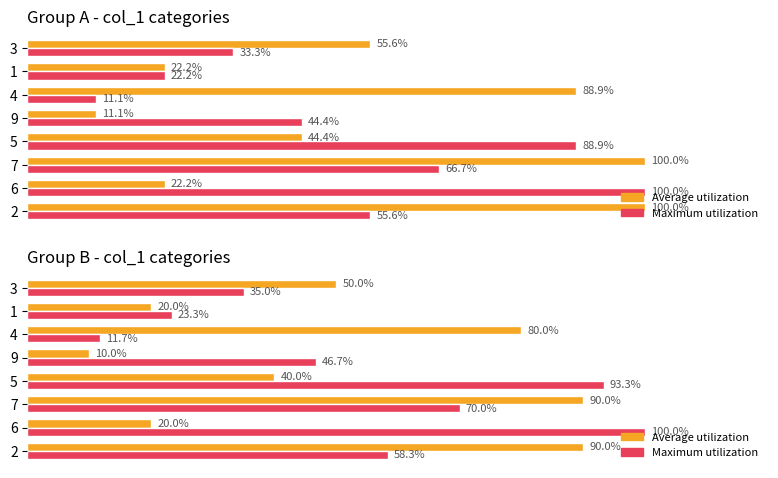

Which series has the largest range (max minus min)?

Maximum utilization